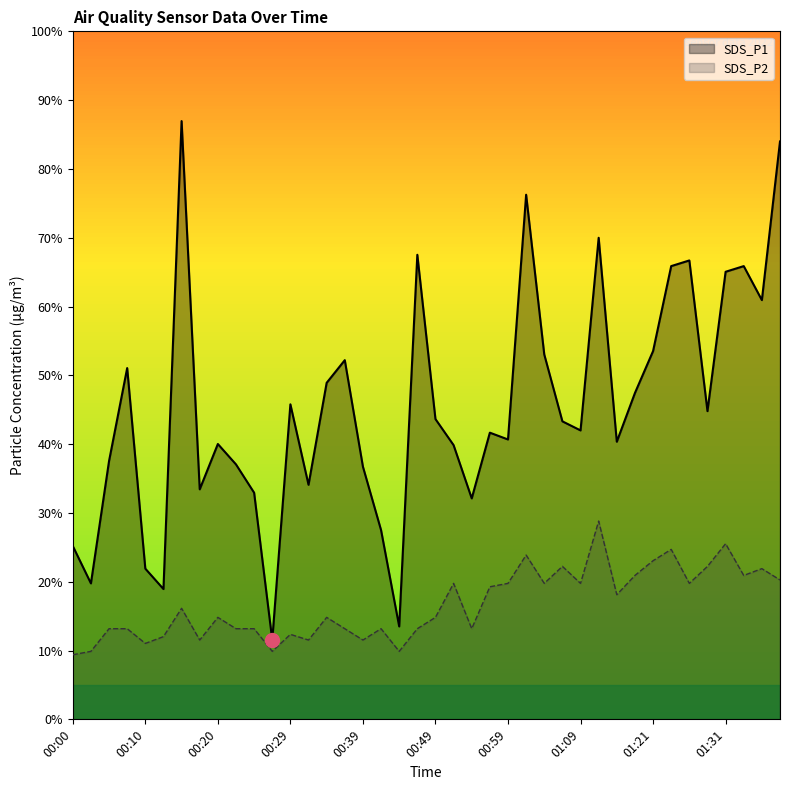

List the labels in order of SDS_P2 value, smallest first.

00:00, 00:02, 00:27, 00:44, 00:10, 00:17, 00:32, 00:39, 00:12, 00:29, 00:05, 00:07, 00:22, 00:24, 00:36, 00:41, 00:47, 00:54, 00:20, 00:34, 00:49, 00:15, 01:15, 00:57, 00:52, 00:59, 01:04, 01:09, 01:26, 01:40, 01:18, 01:34, 01:37, 01:07, 01:29, 01:21, 01:02, 01:24, 01:31, 01:12